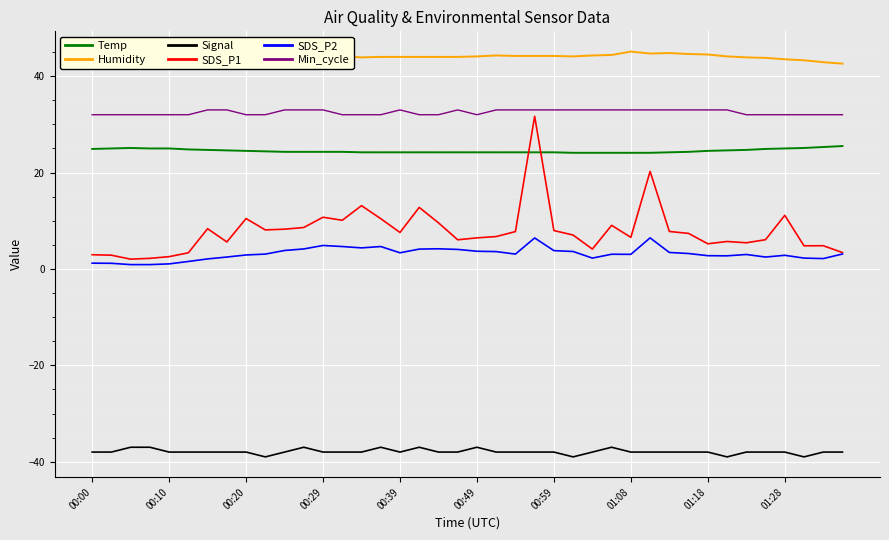

What are all the series names shown in the legend?

Temp, Humidity, Signal, SDS_P1, SDS_P2, Min_cycle